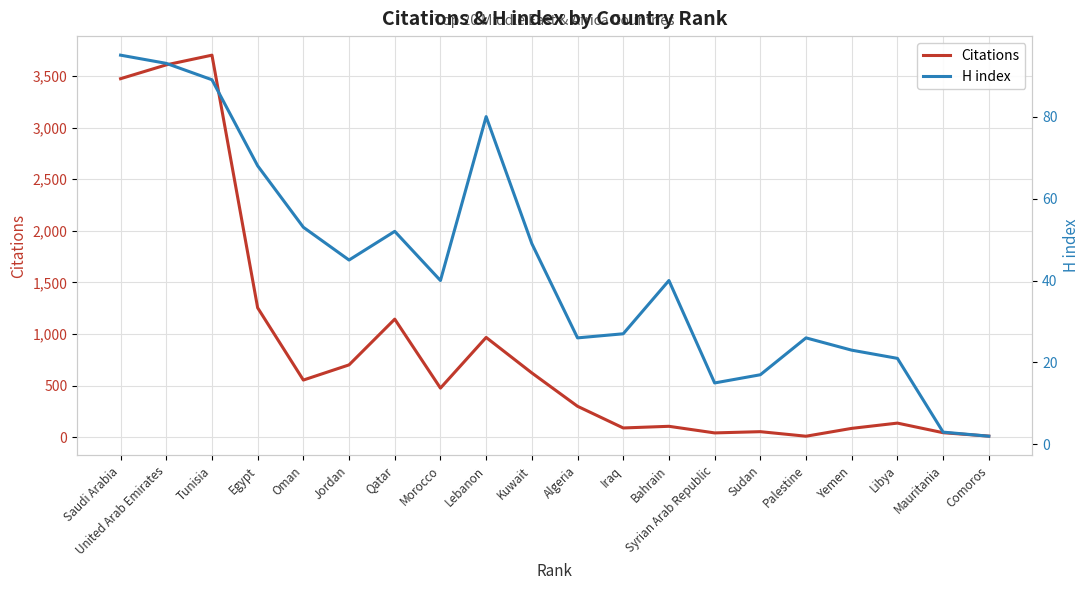

At Lebanon, list the series in order from smallest to largest.

H index, Citations